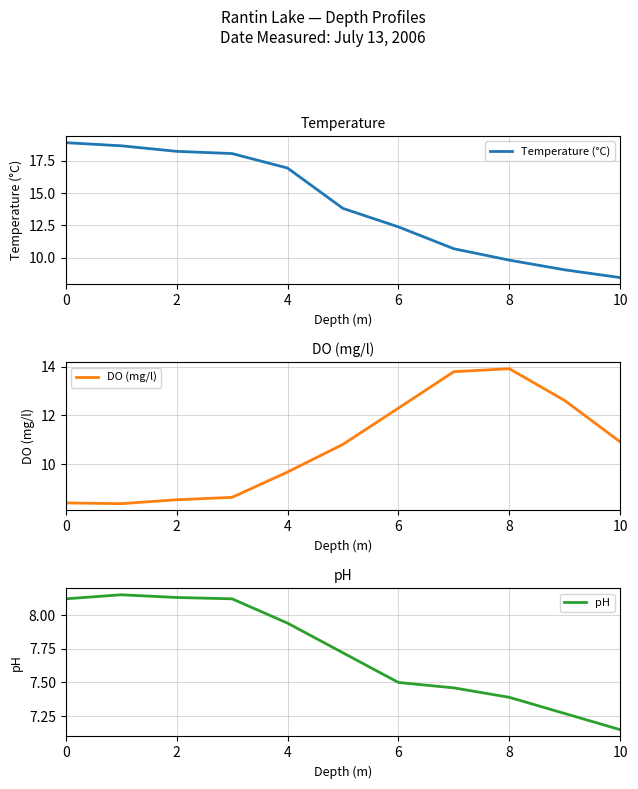

What is the label of the 9th point from the left?

8